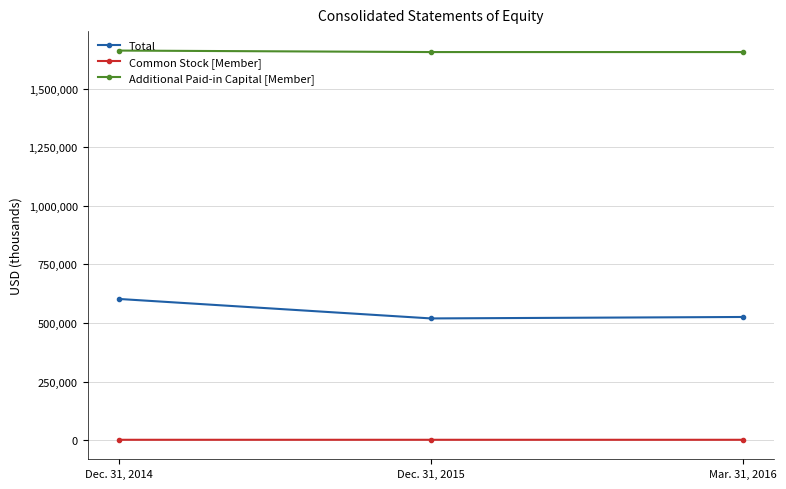

Count the Common Stock [Member] values in the range 1861 to 1879.

3